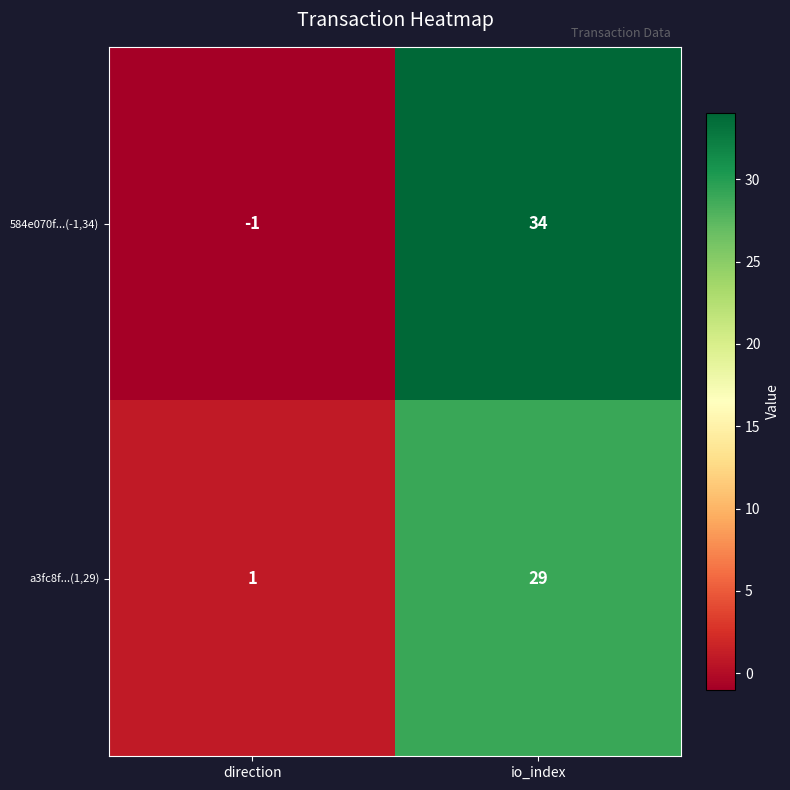

What is the minimum value shown in the chart?

-1